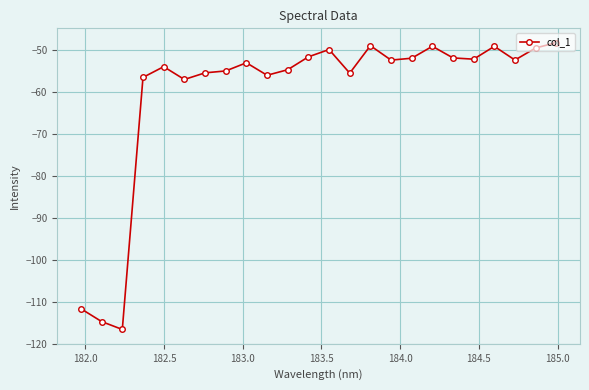

What is the value of the 15th point from the left?

-49.1